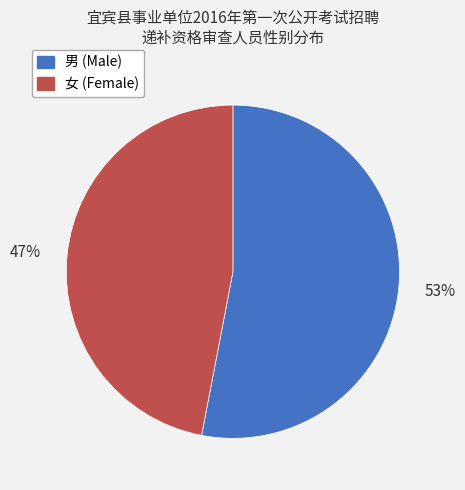

What percentage is the 男 slice, to the nearest percent?

53%